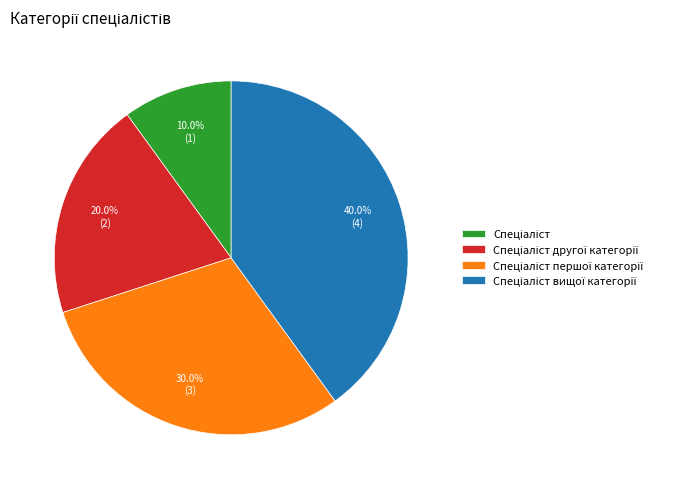

Is there any slice that represents more than half of the pie?

No